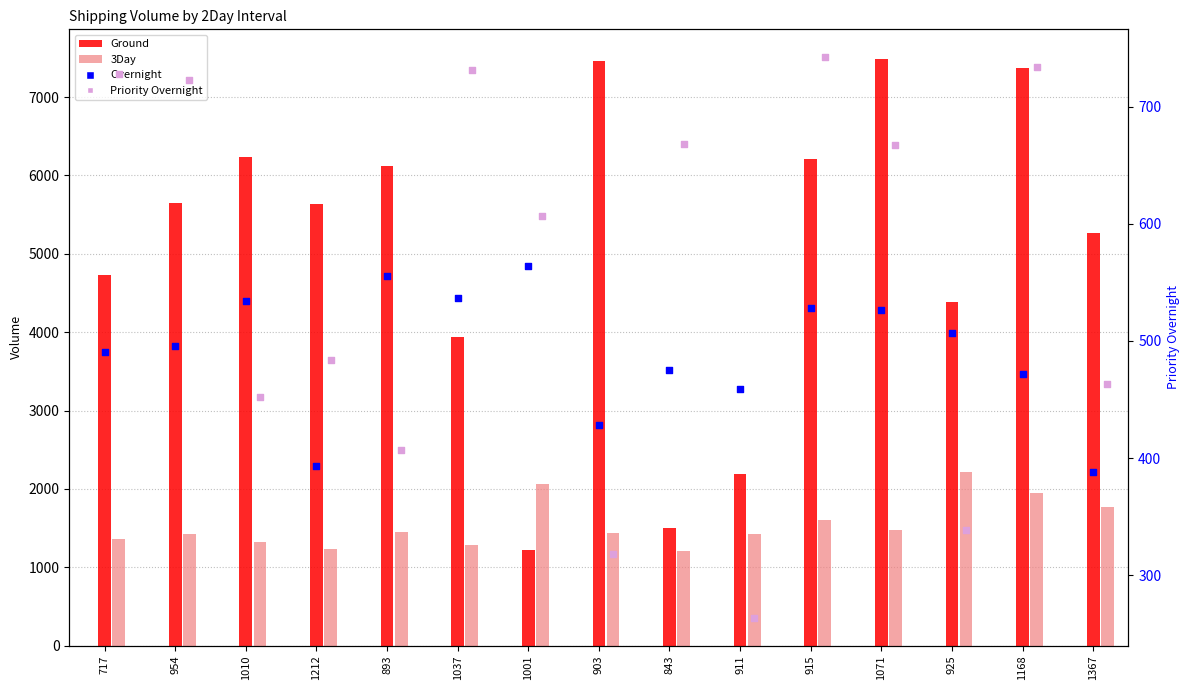

Which series has the largest total across all categories?

Ground